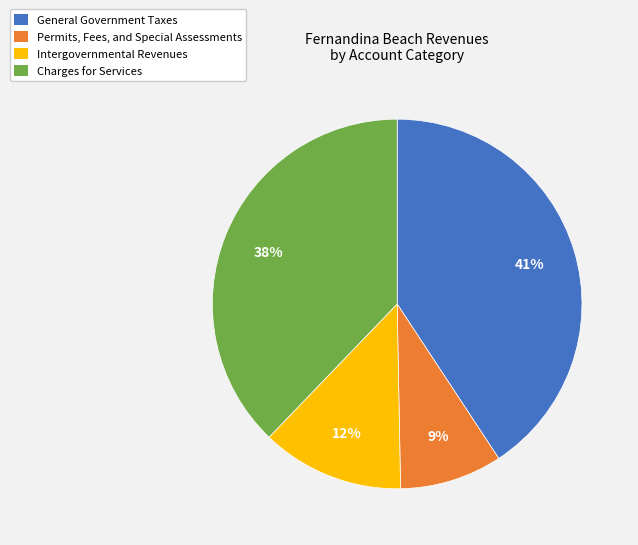

How many segments does this pie chart have?

4